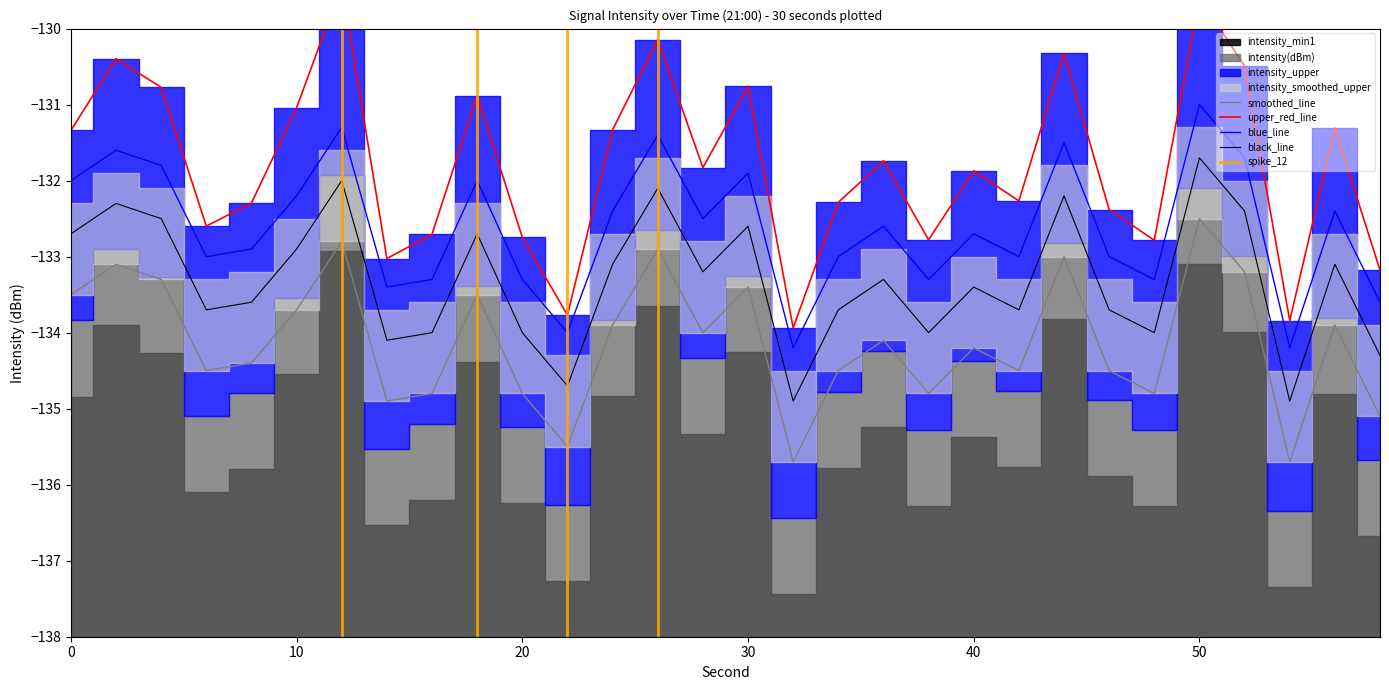

What is the average value of the intensity_smoothed series?

-132.6